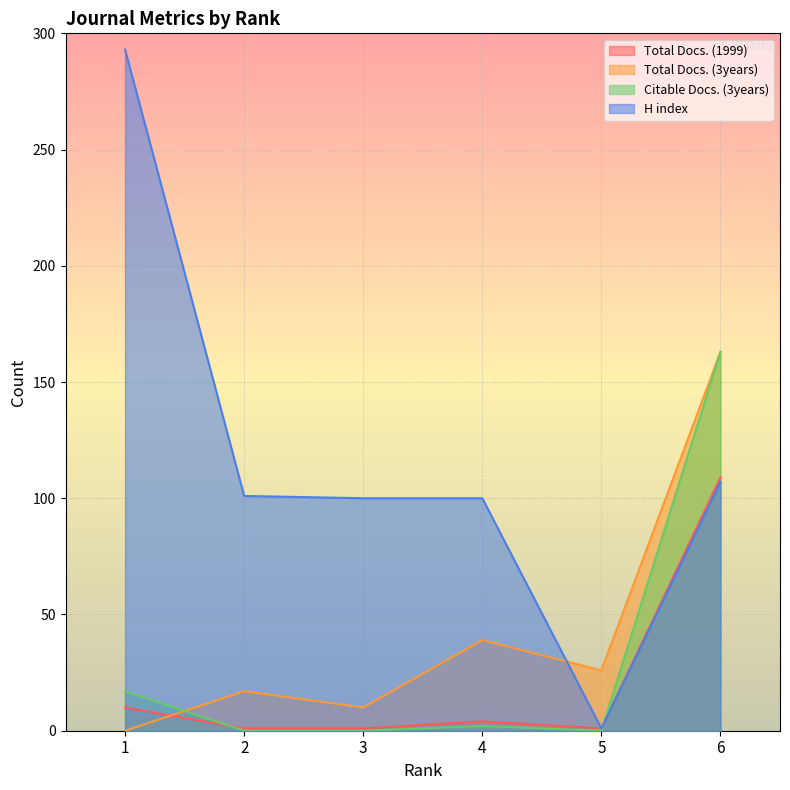

At which category does the chart reach its peak across all series?

1